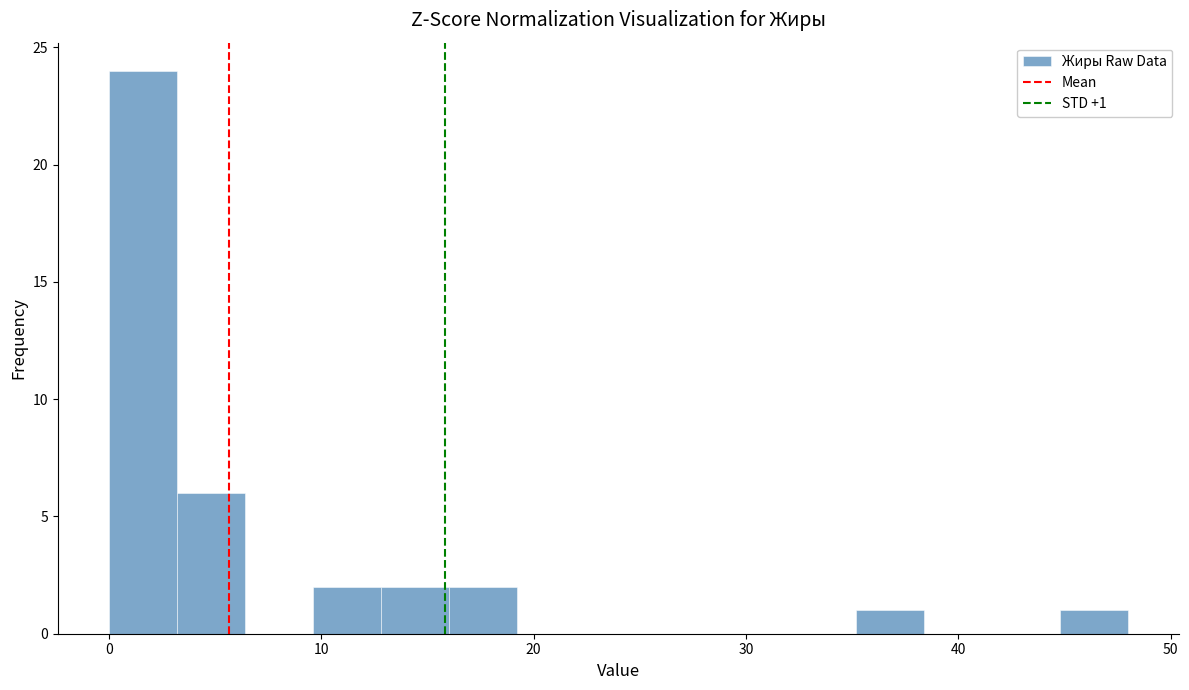

Around what value on the x-axis is the tallest bar? Give the approximate position of its centre, as read against the axis.

2